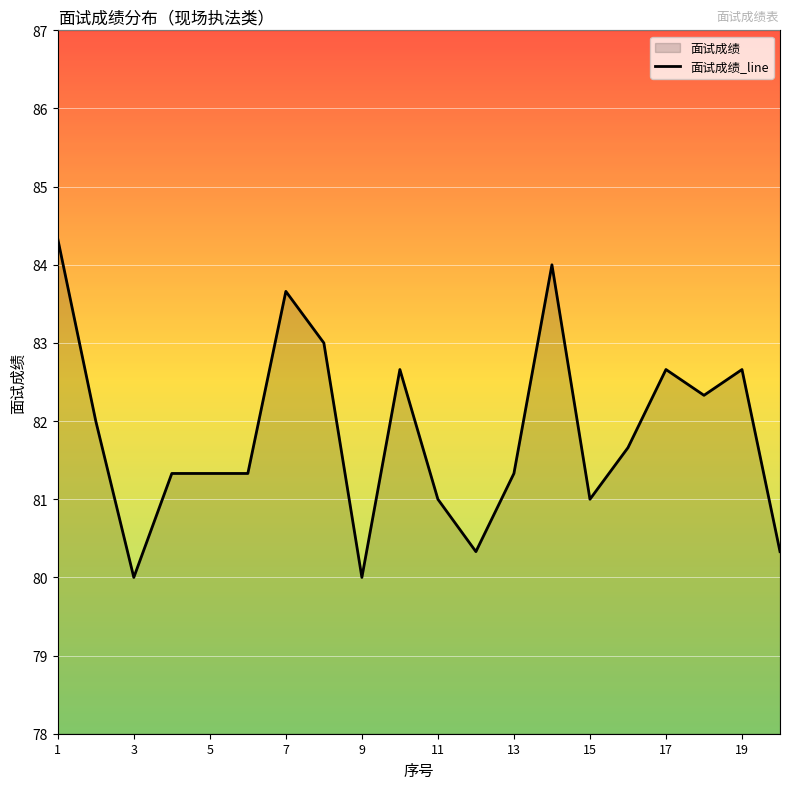

What is the difference between the maximum and minimum values?

4.3